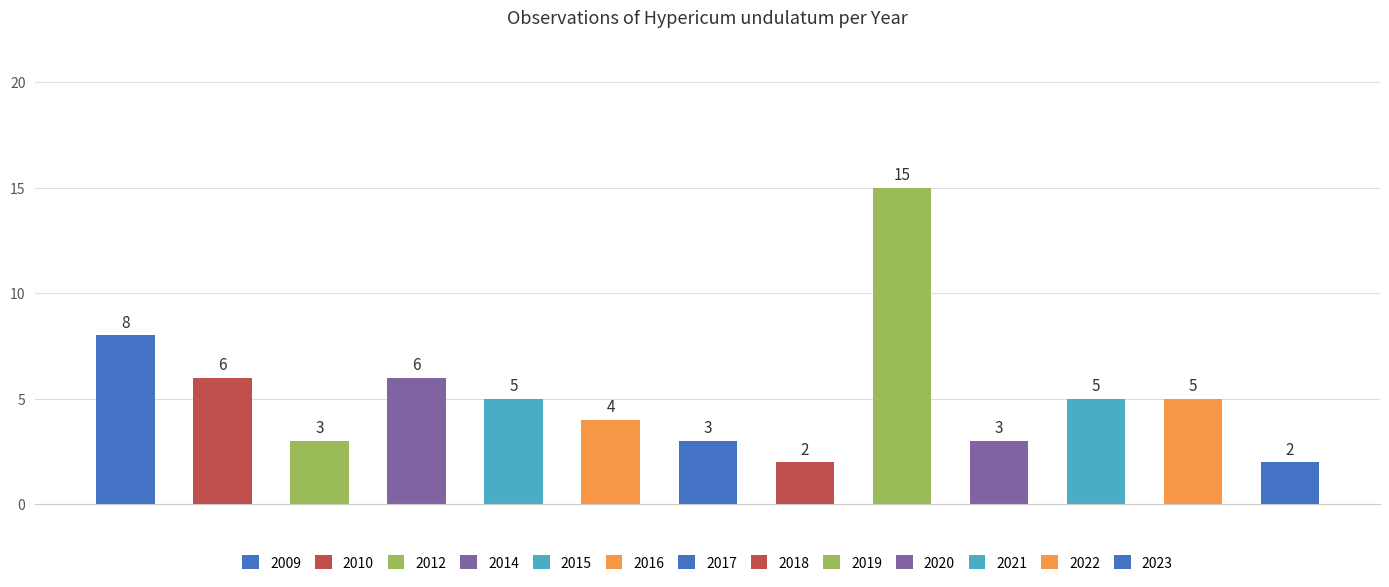

What is the maximum value shown in the chart?

15